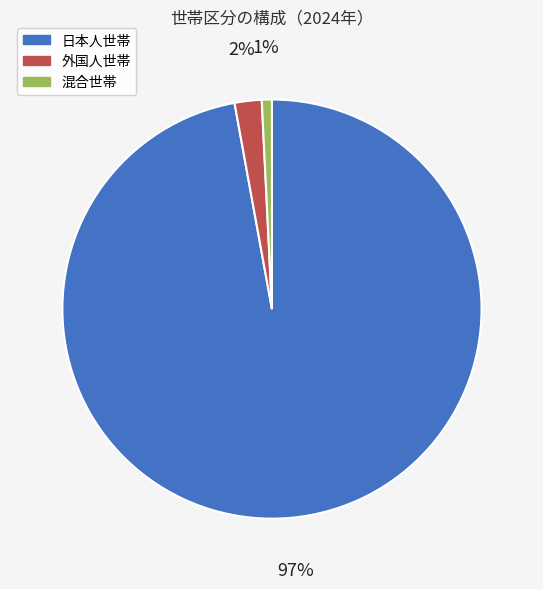

Is it true that 混合世帯 is 1% of the pie?

True